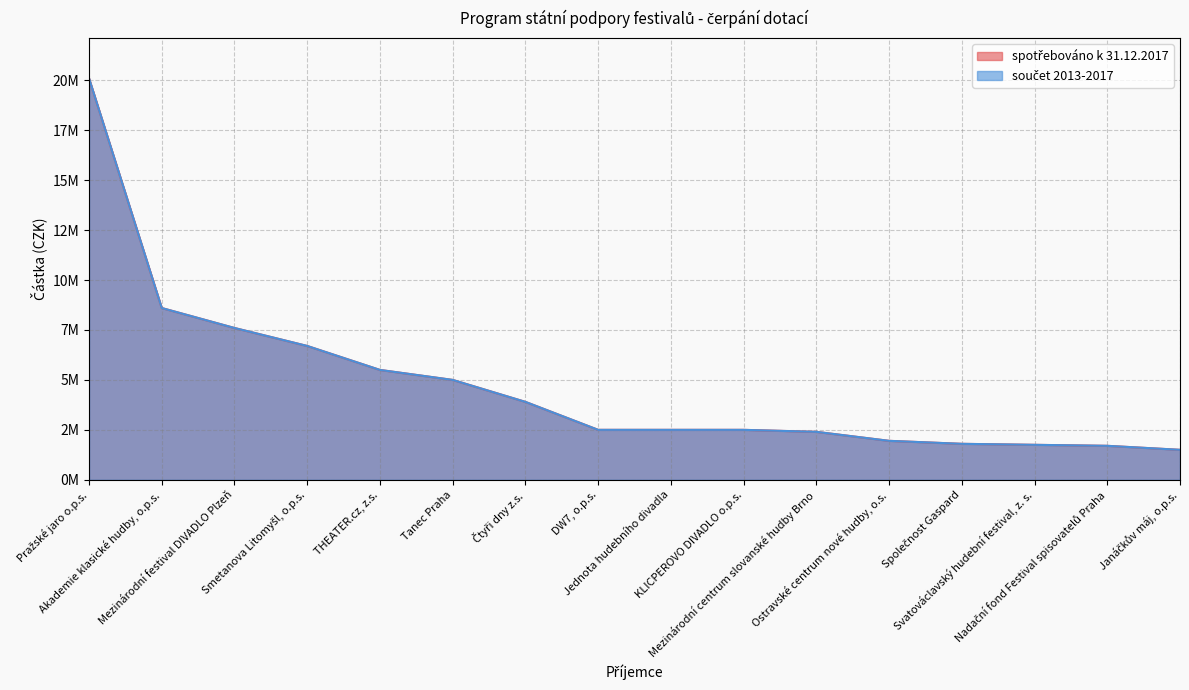

The součet 2013-2017 series shows 2500000 at DW7, o.p.s.. True or false?

True